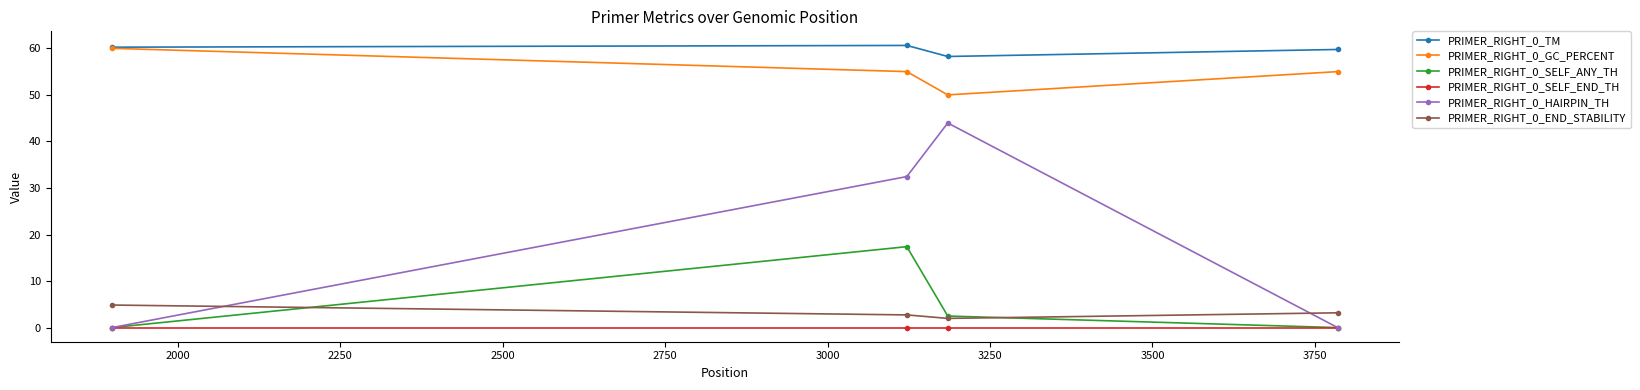

At how many categories does at least one series exceed 23?

4